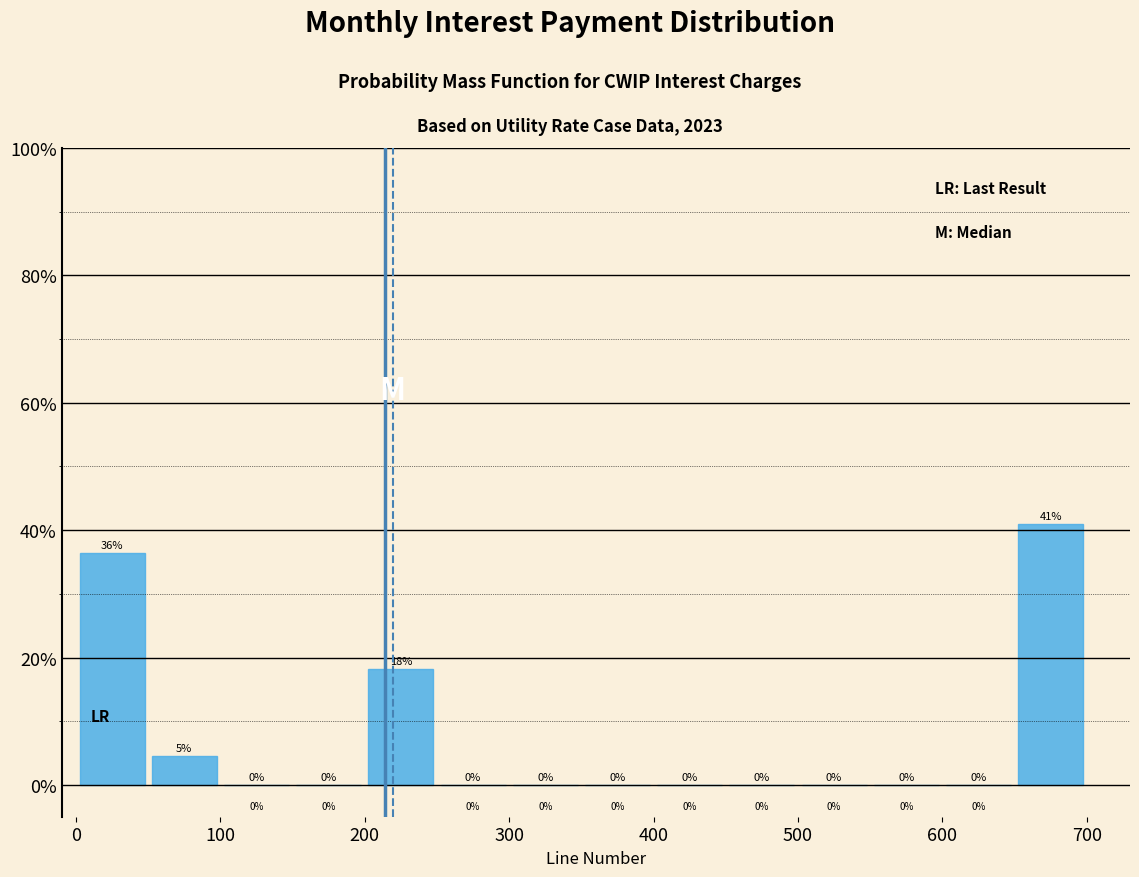

Which range on the x-axis has the tallest bar?

650 to 700